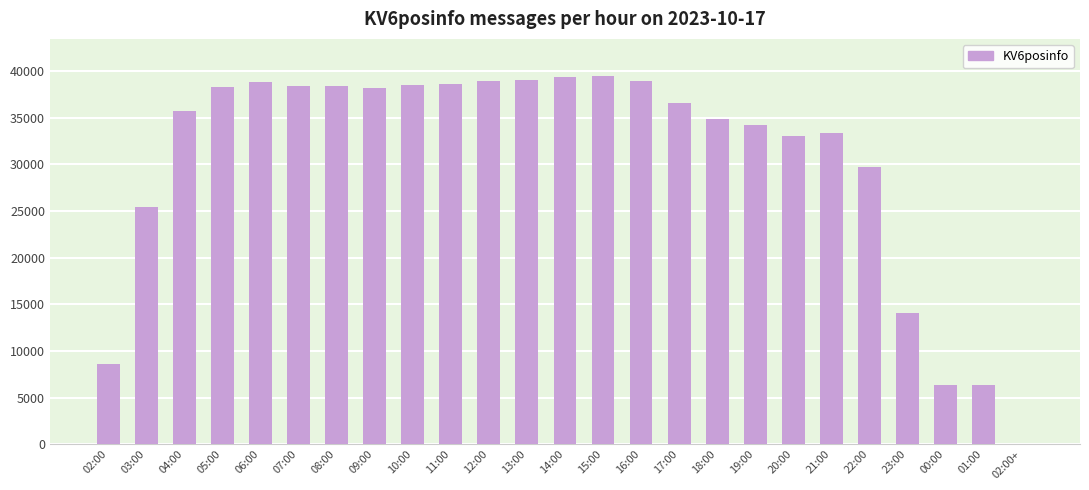

What is the difference between the values at 21:00 and 07:00?

5048